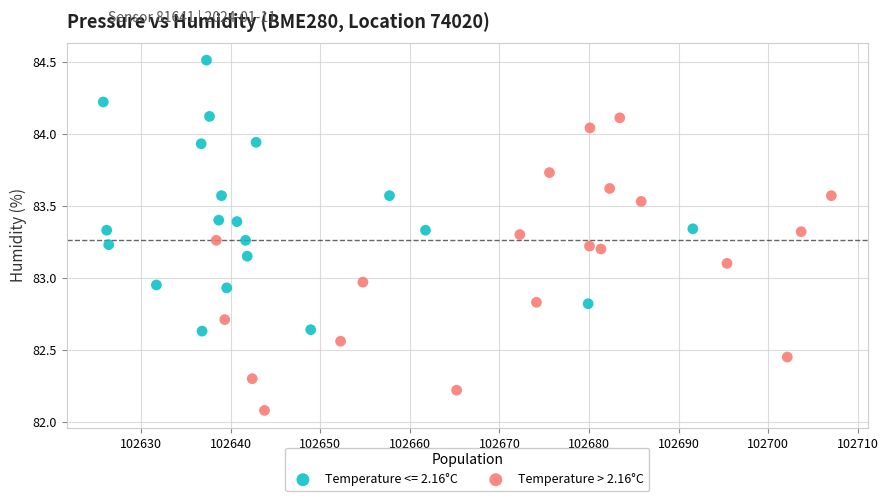

Which series reaches the maximum Y coordinate?

Temperature <= 2.16°C